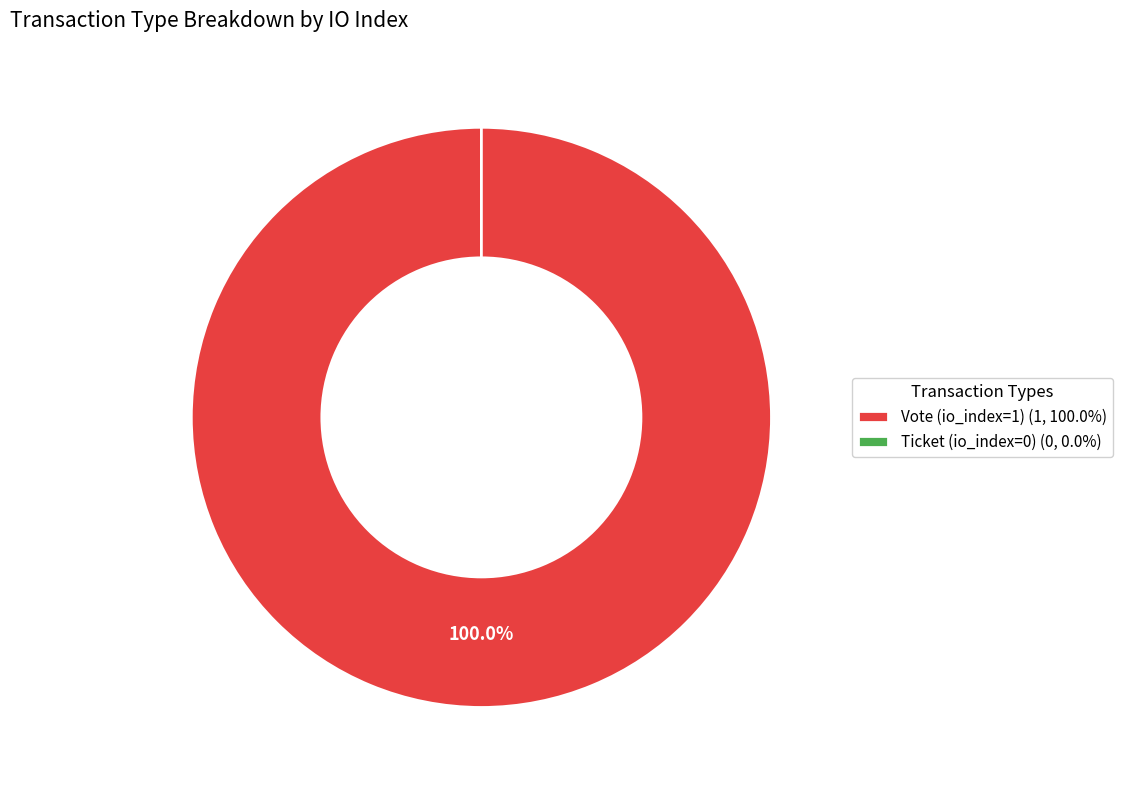

The Ticket (io_index=0) slice represents 0% of the pie. True or false?

True